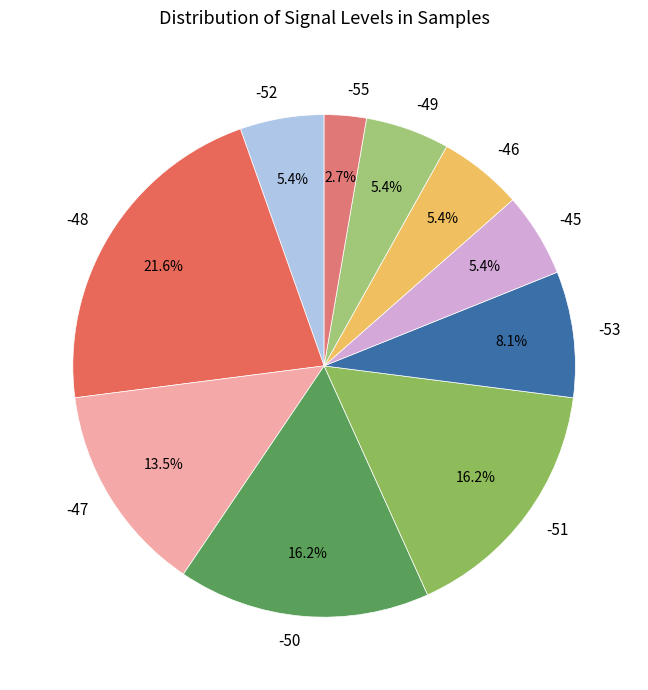

Approximately how many times larger is the value at -45 compared to -55?

2.0